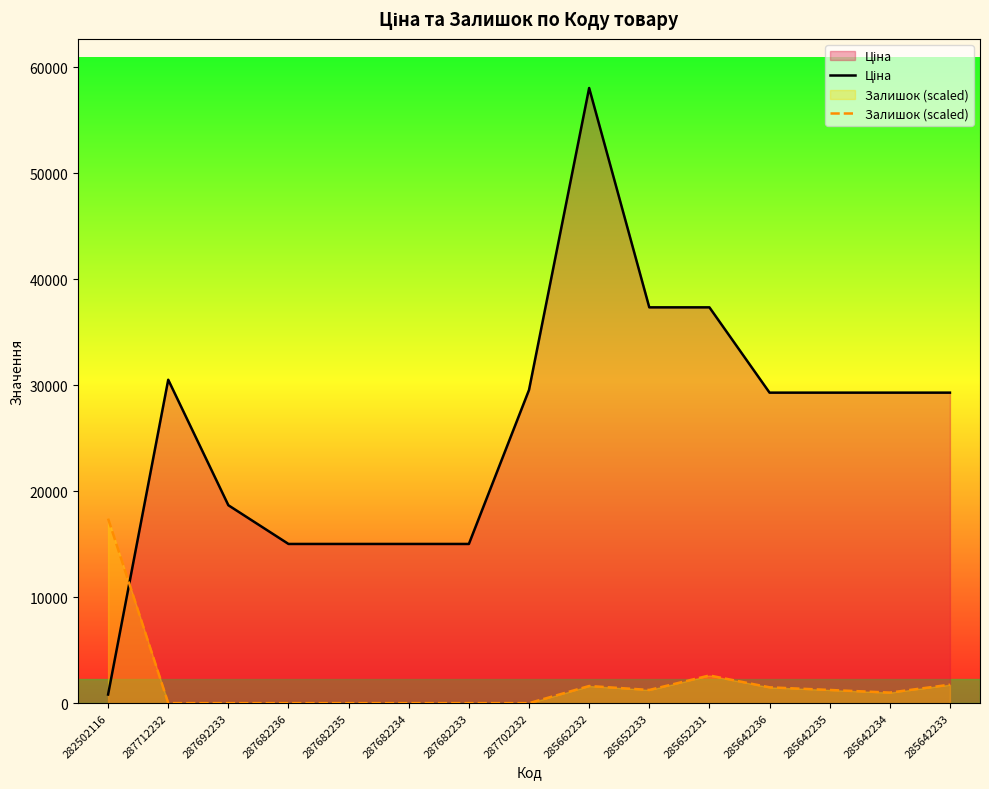

Is it true that Залишок (scaled) equals 10154.0 at 287702232?

False